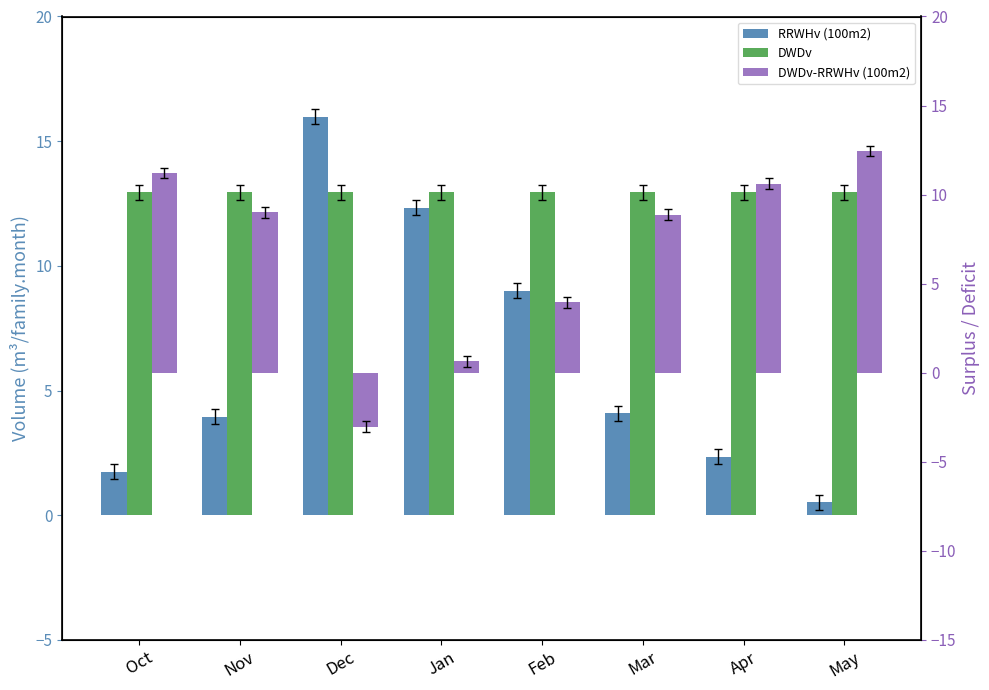

Reading left to right, transcribe all the data shown in this chart.

RRWHv (100m2): 1.7	4.0	16.0	12.3	9.0	4.1	2.3	0.5
DWDv: 13.0	13.0	13.0	13.0	13.0	13.0	13.0	13.0
DWDv-RRWHv (100m2): 11.2	9.0	-3.0	0.6	4.0	8.9	10.6	12.4